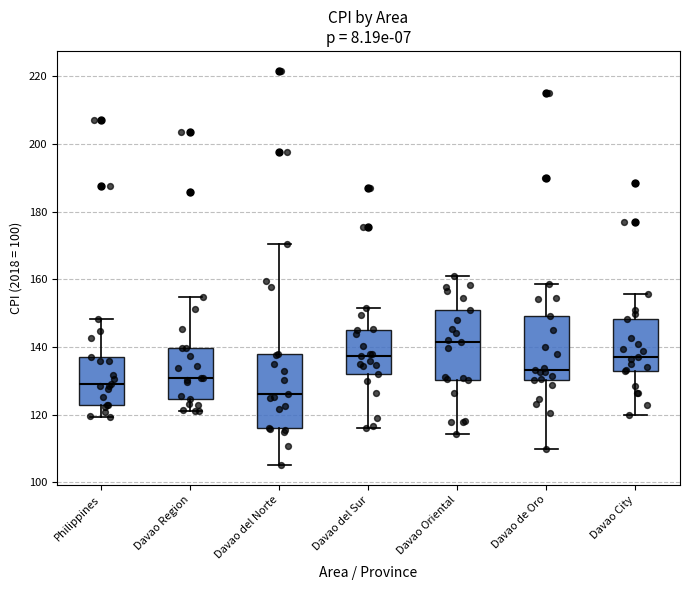

Reading left to right, read every box against the y-axis: the position of its median line, the range the box covers, and the ends of its whiskers. The values are not printed on the chart, so give them approximately, as read against the axis.

Philippines: median 130, box 122 to 136, whiskers 120 to 148
Davao Region: median 130, box 124 to 140, whiskers 122 to 154
Davao del Norte: median 126, box 116 to 138, whiskers 106 to 170
Davao del Sur: median 138, box 132 to 144, whiskers 116 to 152
Davao Oriental: median 142, box 130 to 150, whiskers 114 to 160
Davao de Oro: median 134, box 130 to 150, whiskers 110 to 158
Davao City: median 138, box 132 to 148, whiskers 120 to 156